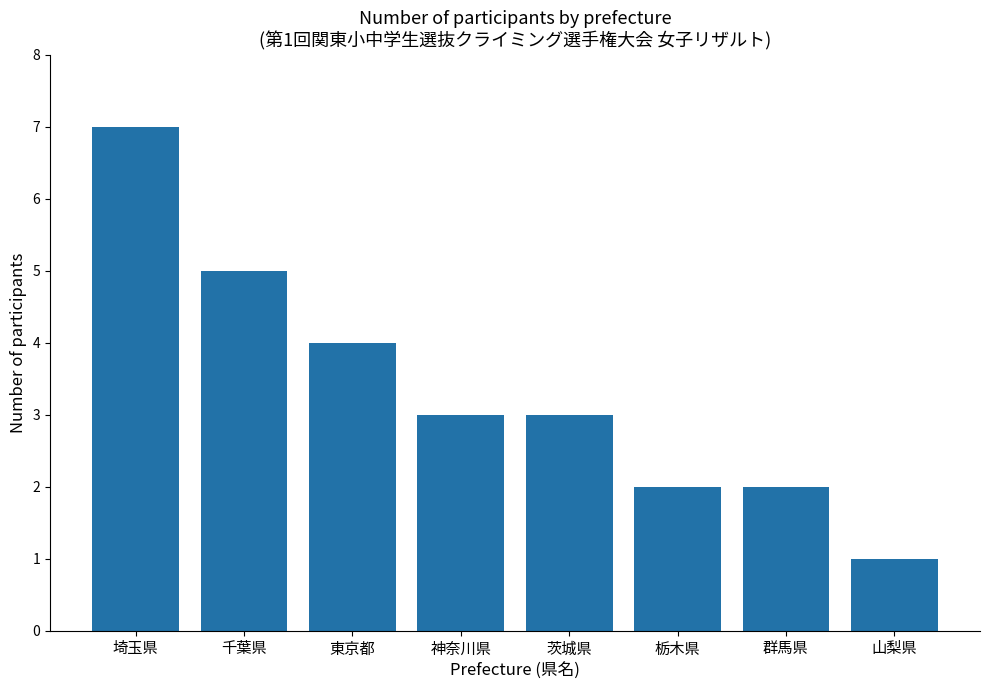

Which category has the lowest value across all series?

山梨県